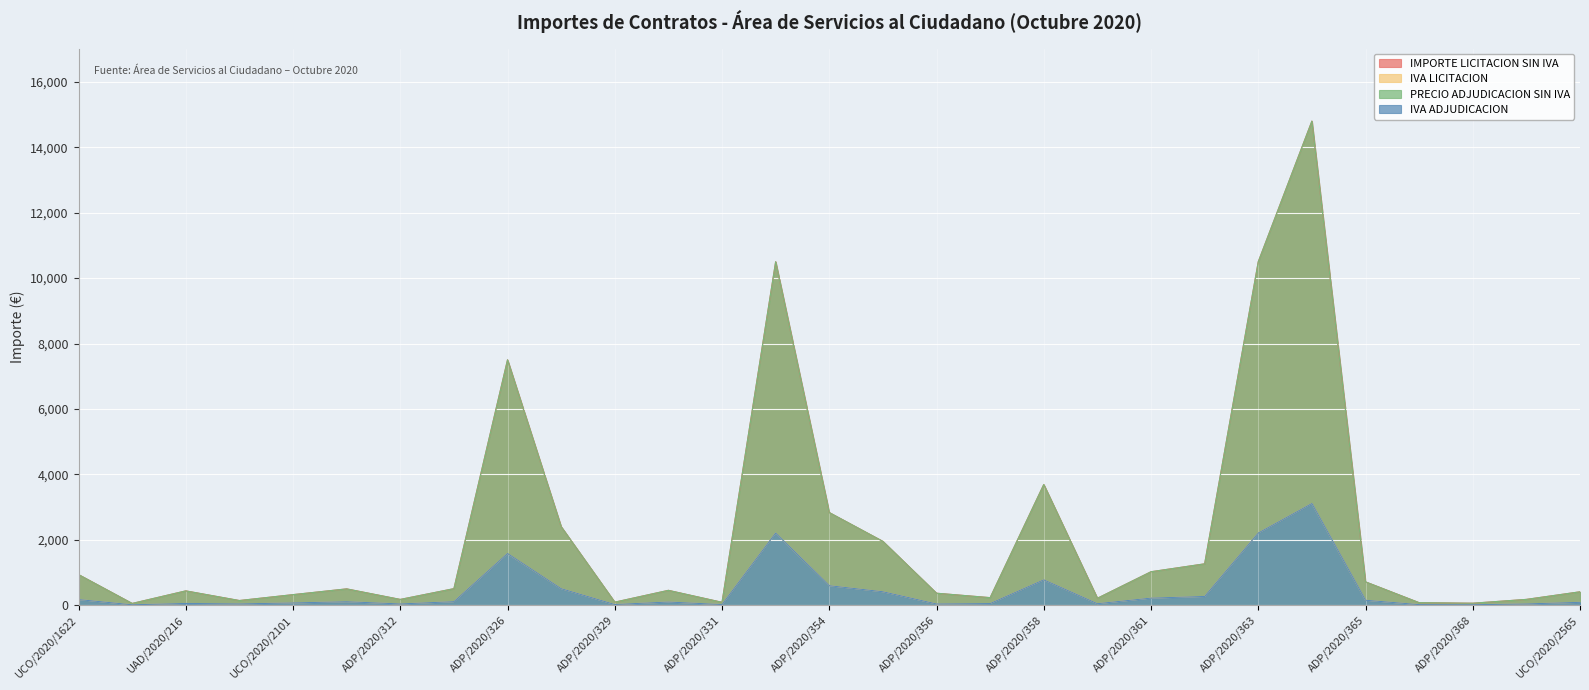

True or false: IVA LICITACION has more than 1 interior local peaks.

True